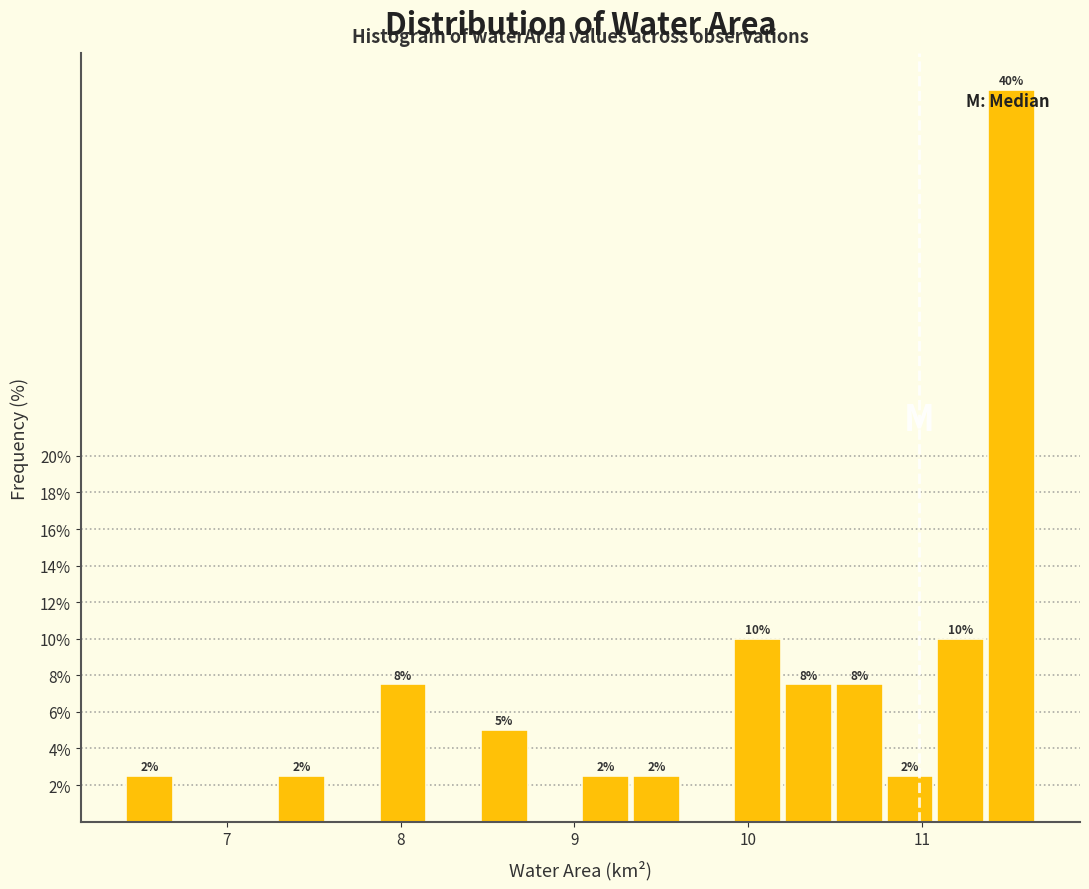

Around what value on the x-axis is the tallest bar? Give the approximate position of its centre, as read against the axis.

11.5